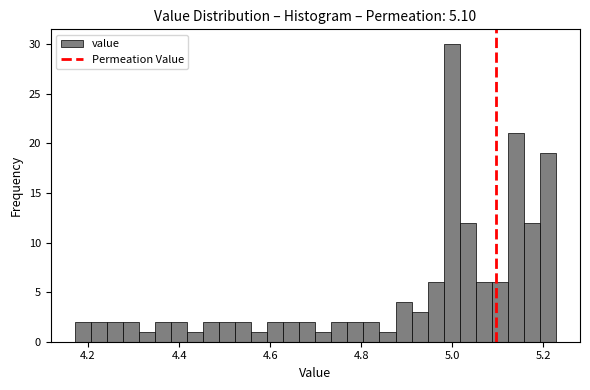

Around what value on the x-axis is the tallest bar? Give the approximate position of its centre, as read against the axis.

5.00